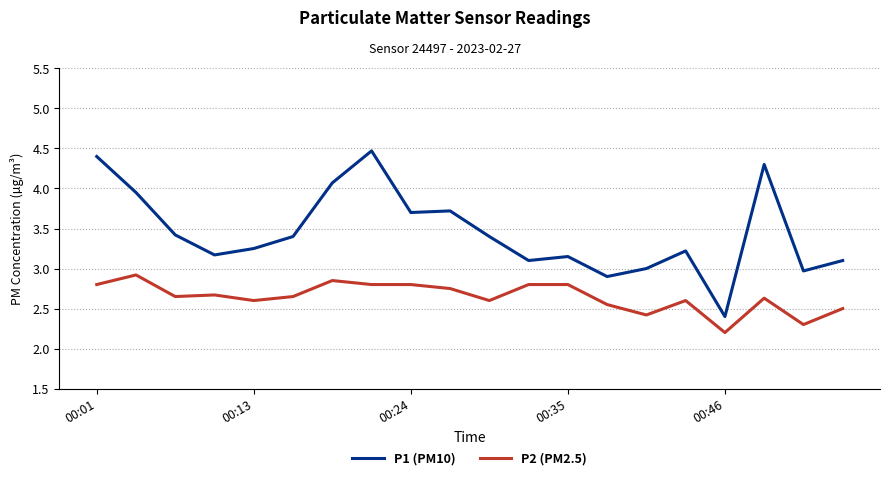

True or false: P1 (PM10) and P2 (PM2.5) intersect in this chart.

False